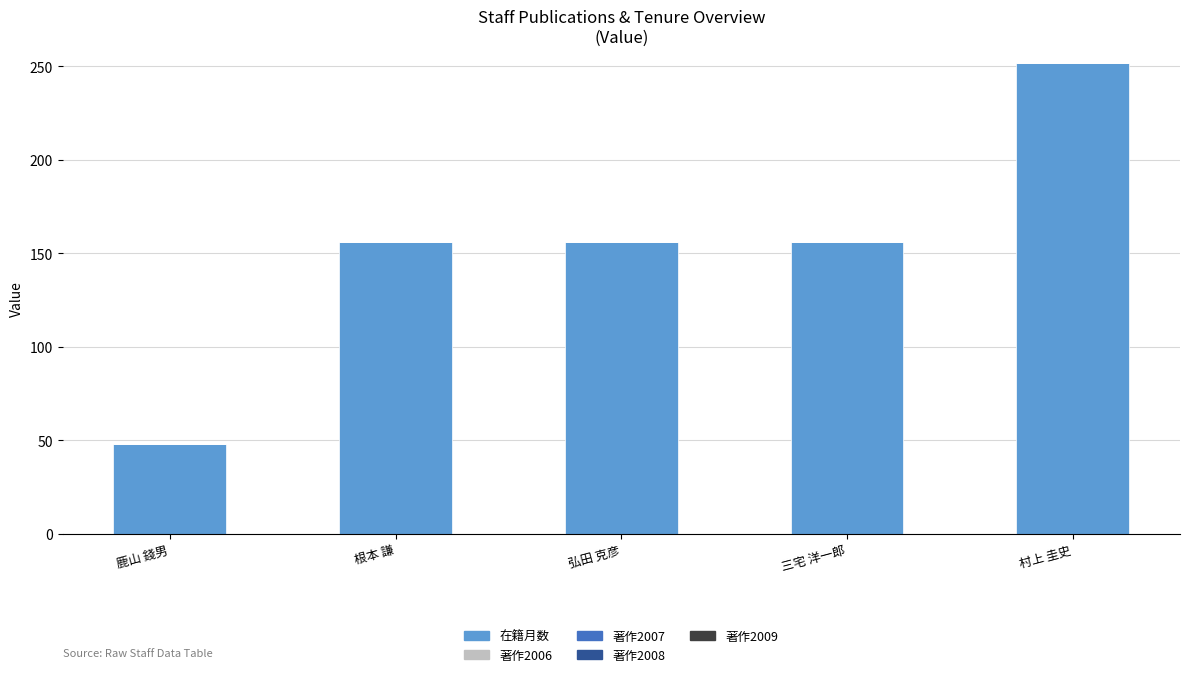

What position from the left is 根本 謙?

2